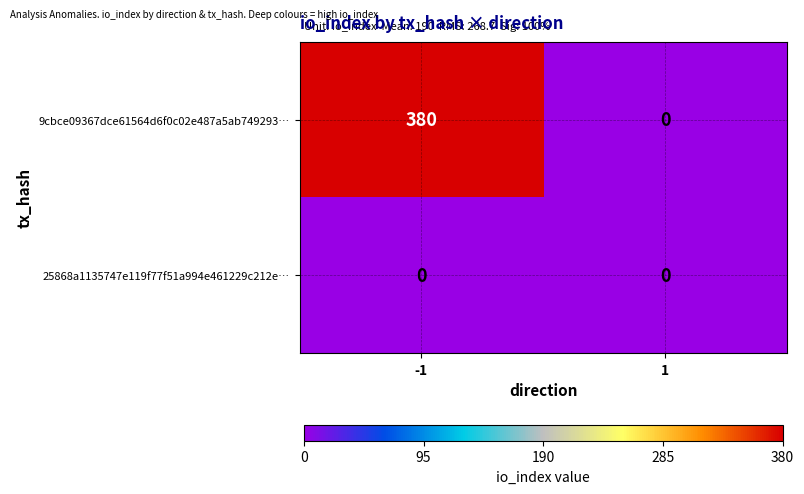

Reading left to right, what are all the values shown in this chart?

9cbce09367dce61564d6f0c02e487a5ab749293…: -1=380	1=0
25868a1135747e119f77f51a994e461229c212e…: -1=0	1=0